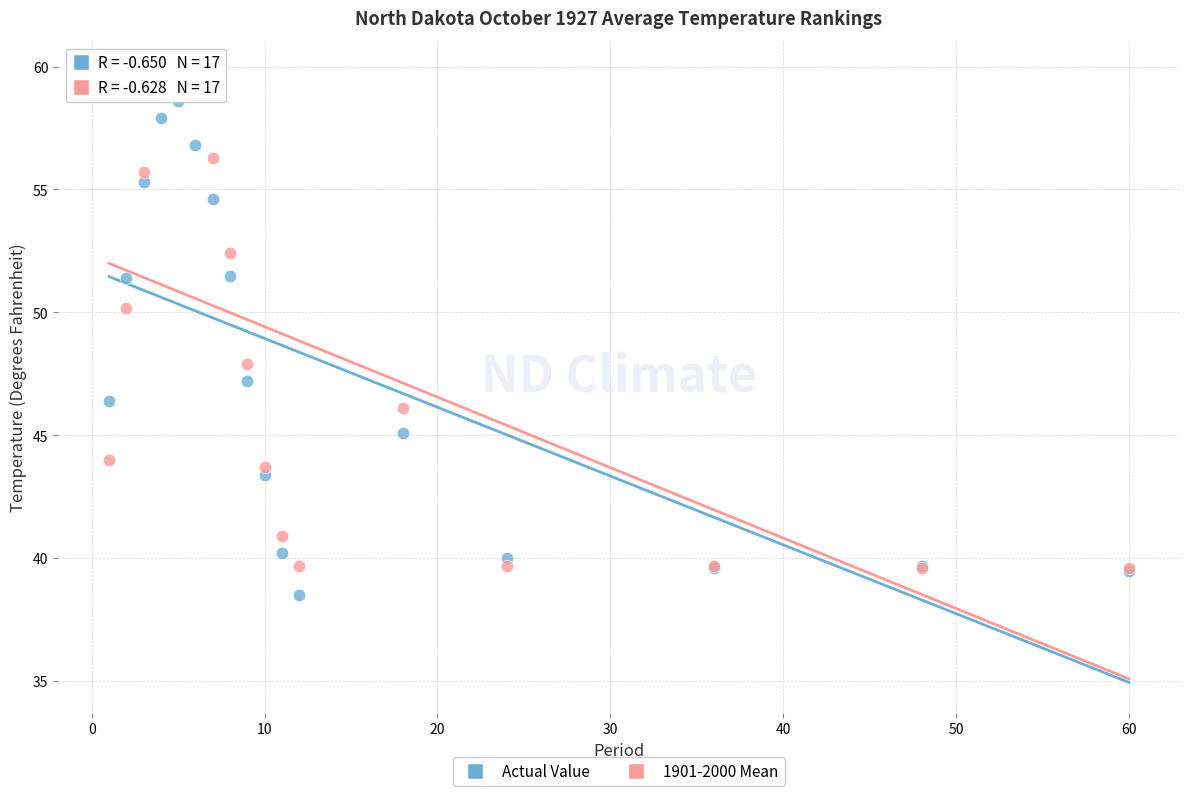

Which series contains the highest Y value?

1901-2000 Mean